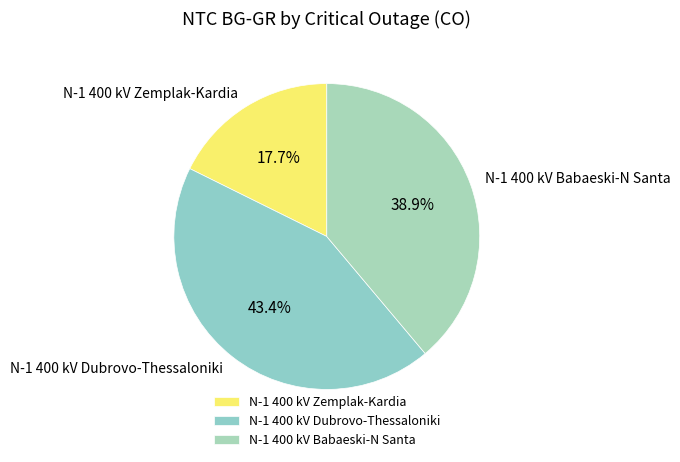

How many slices are in this pie chart?

3